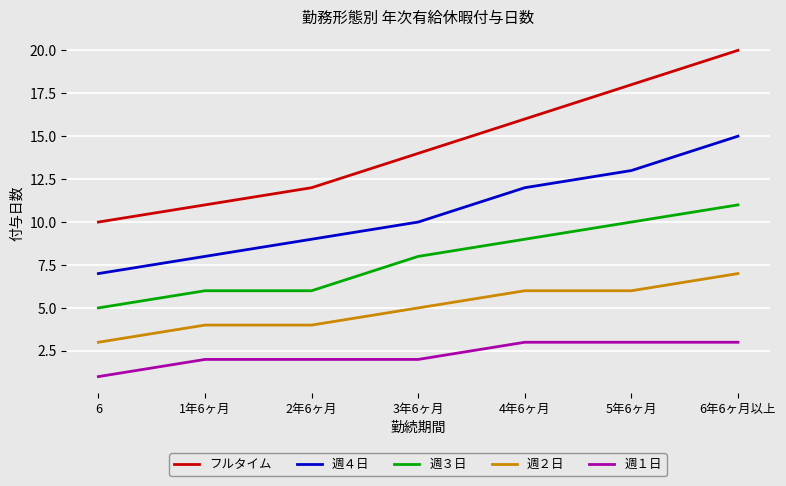

Rank the series by their average value, from lowest to highest.

週１日, 週２日, 週３日, 週４日, フルタイム